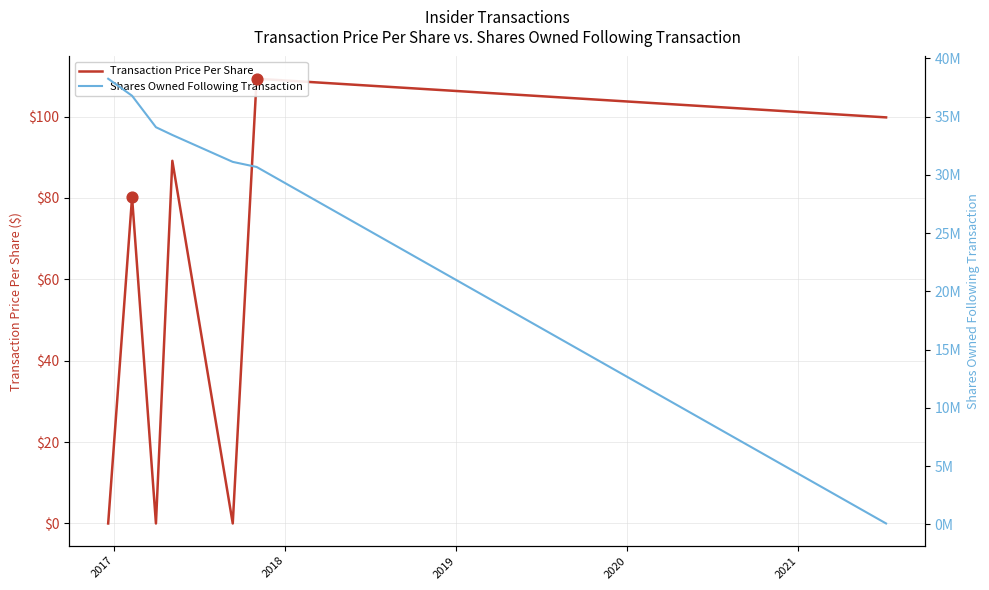

Is the value of Transaction Price Per Share at 2017 greater than the value of Shares Owned Following Transaction at 2019?

No